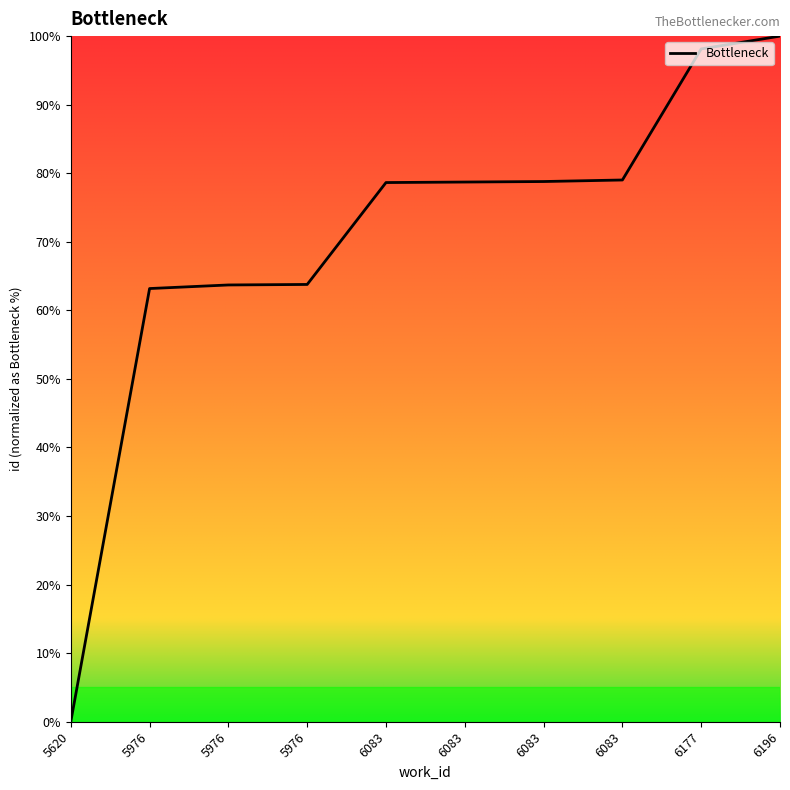

Is this an area chart (filled region under the line)?

Yes